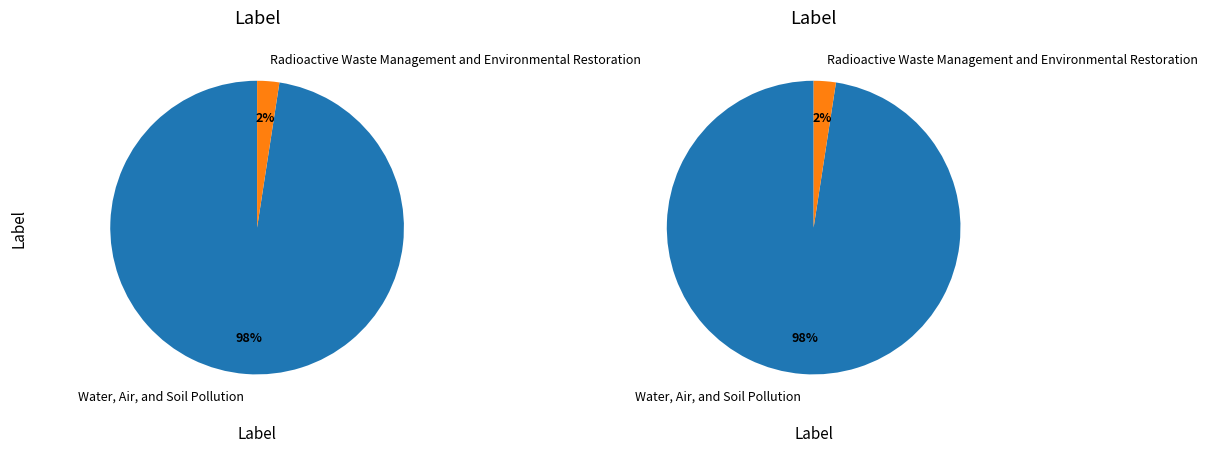

Count the number of slices in the pie.

2